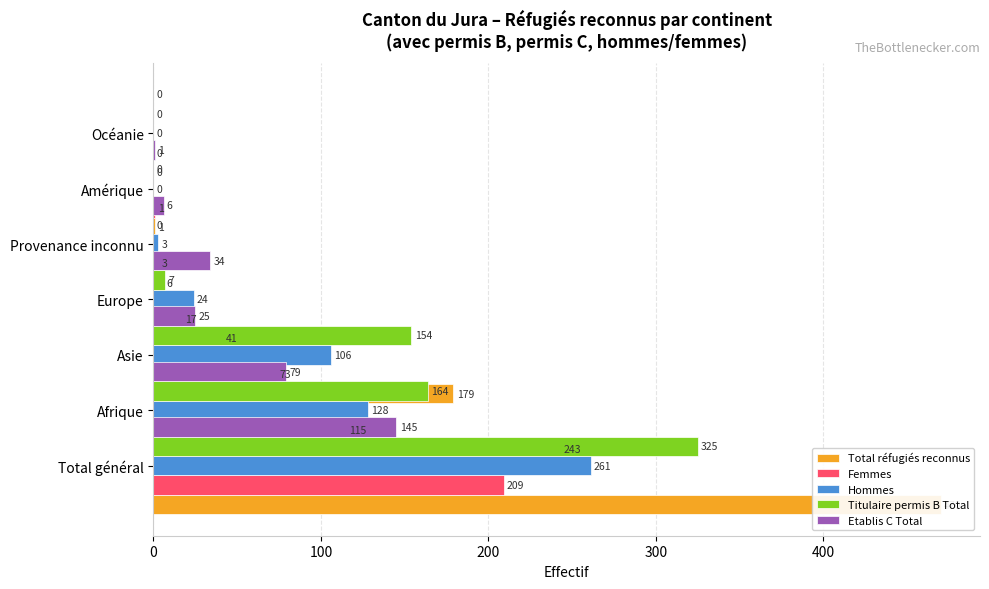

What is the value of the Total réfugiés reconnus bar at the 6th from the left?

1